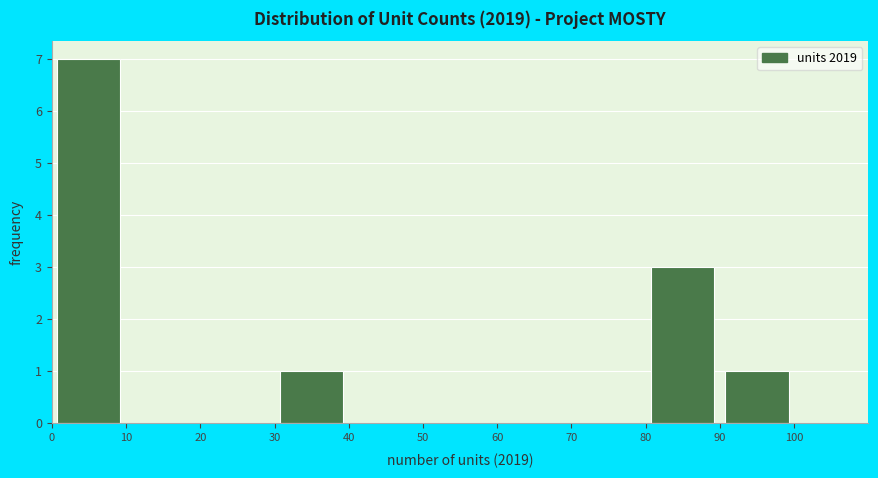

Reading left to right, transcribe this chart: for each bar, give the range it covers on the x-axis and its height. The values are not printed on the chart, so give them approximately, as read against the axis.

0 to 10: 7
10 to 20: 0
20 to 30: 0
30 to 40: 1
40 to 50: 0
50 to 60: 0
60 to 70: 0
70 to 80: 0
80 to 90: 3
90 to 100: 1
100 to 110: 0